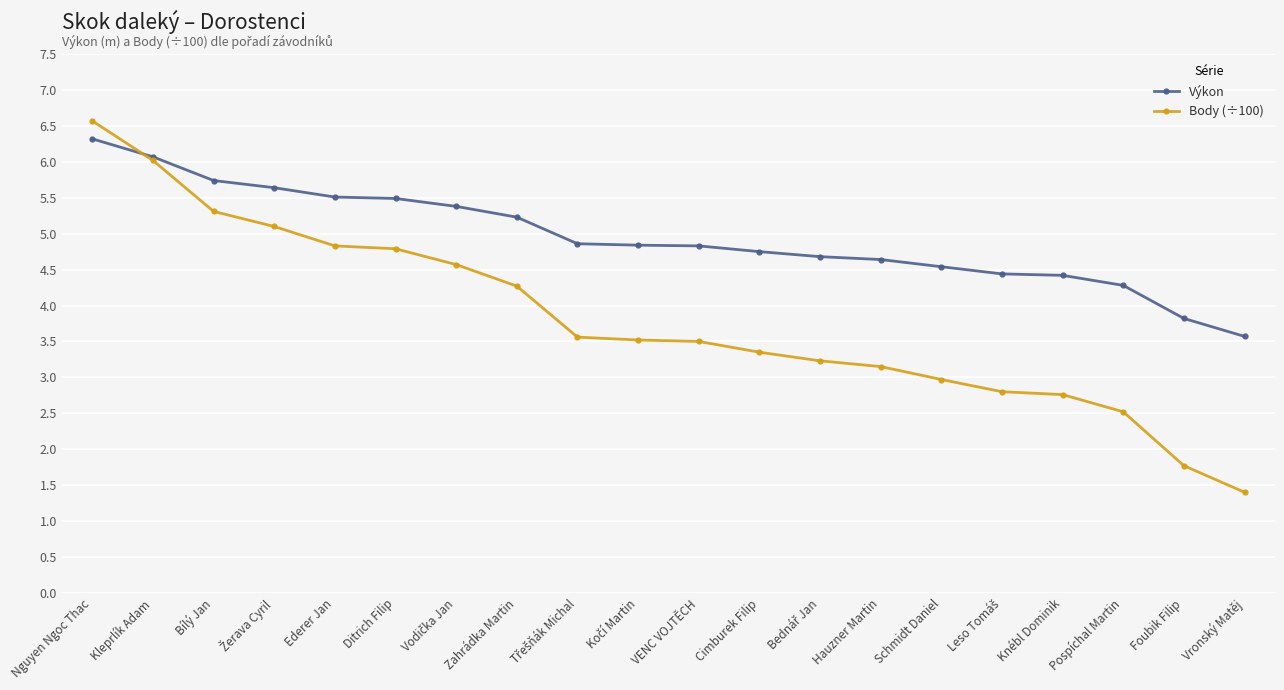

How many values in the Výkon series exceed 4?

18